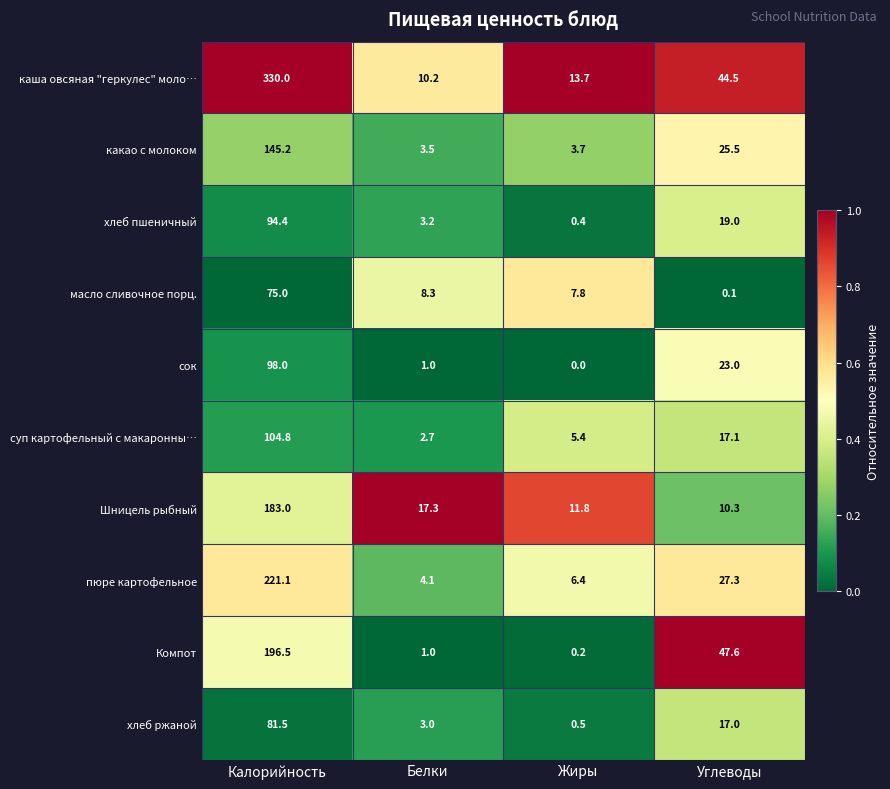

What is the difference between the maximum and minimum values in the Шницель рыбный series?

172.7